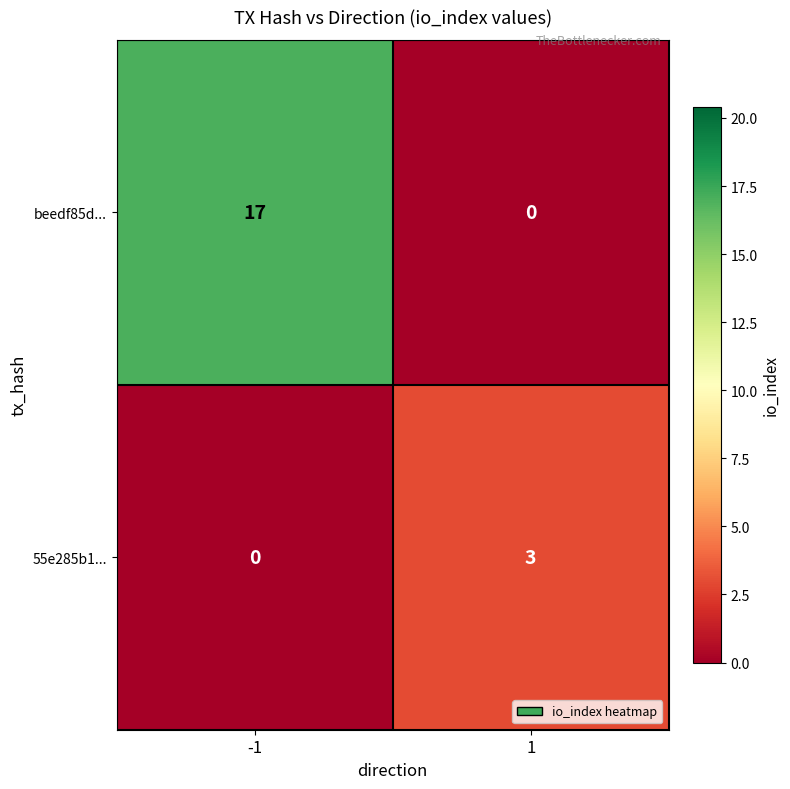

What is the difference between the highest and lowest values at 1?

3